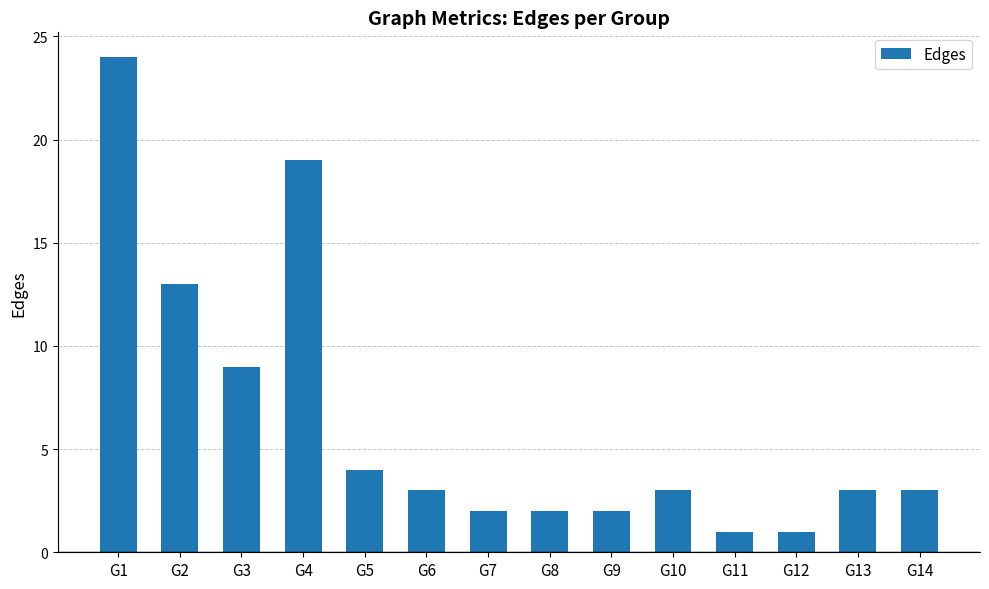

What is the ratio of the value at G11 to the value at G8?

0.5